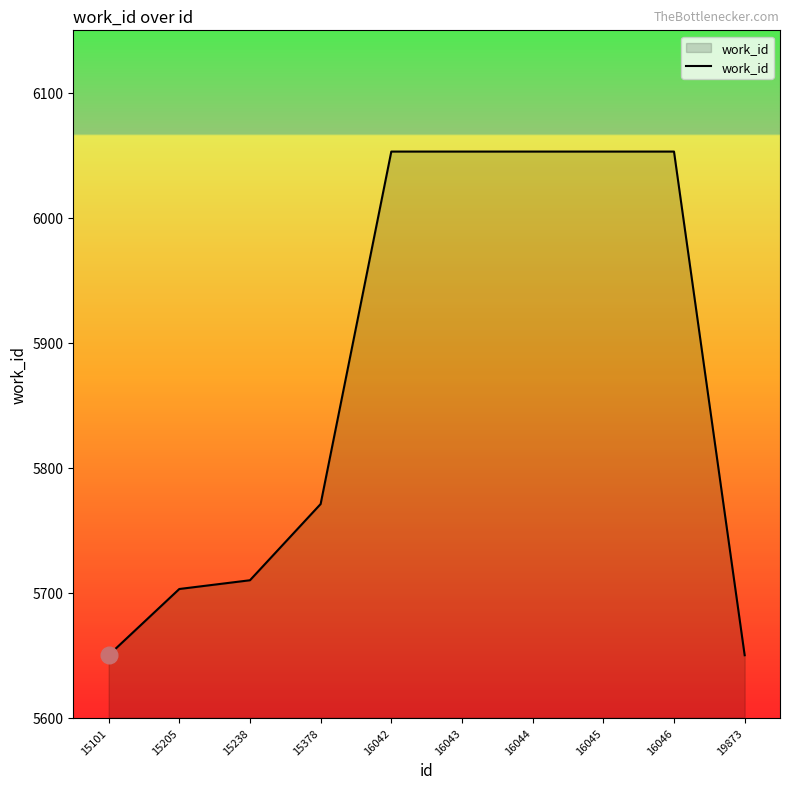

Between 16043 and 15205, which is larger?

16043